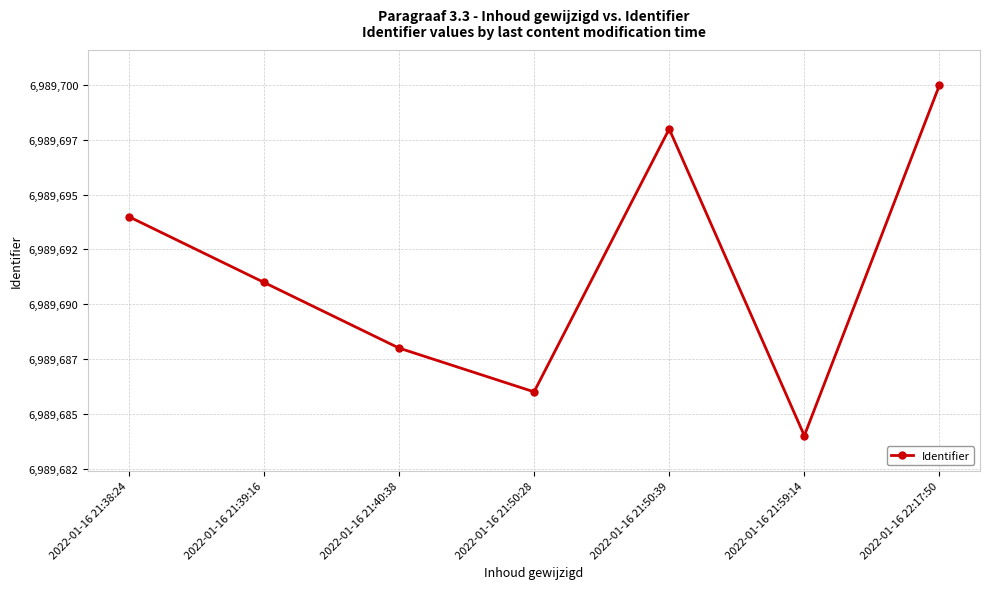

Does the chart have visible grid lines?

Yes